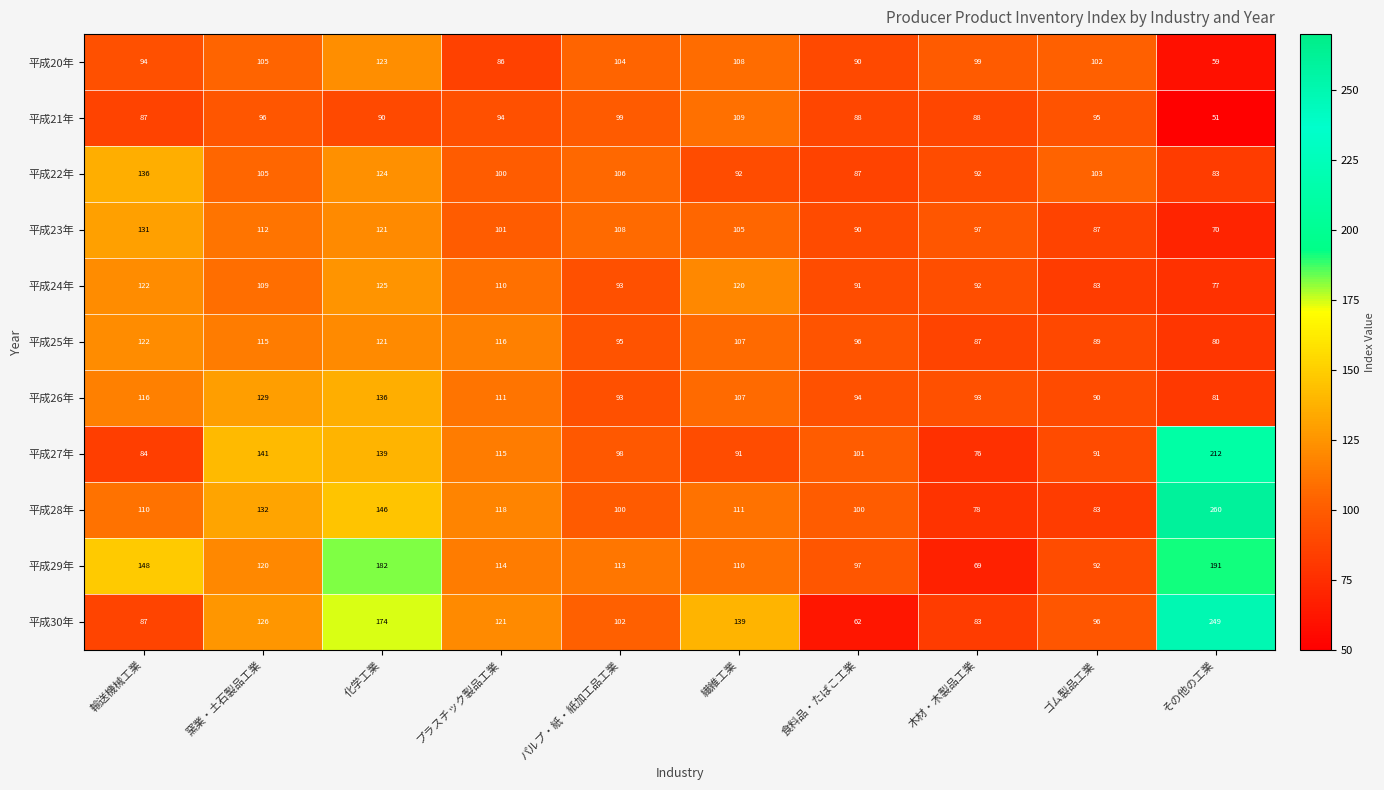

The value of 平成24年 at 窯業・土石製品工業 is 190. True or false?

False